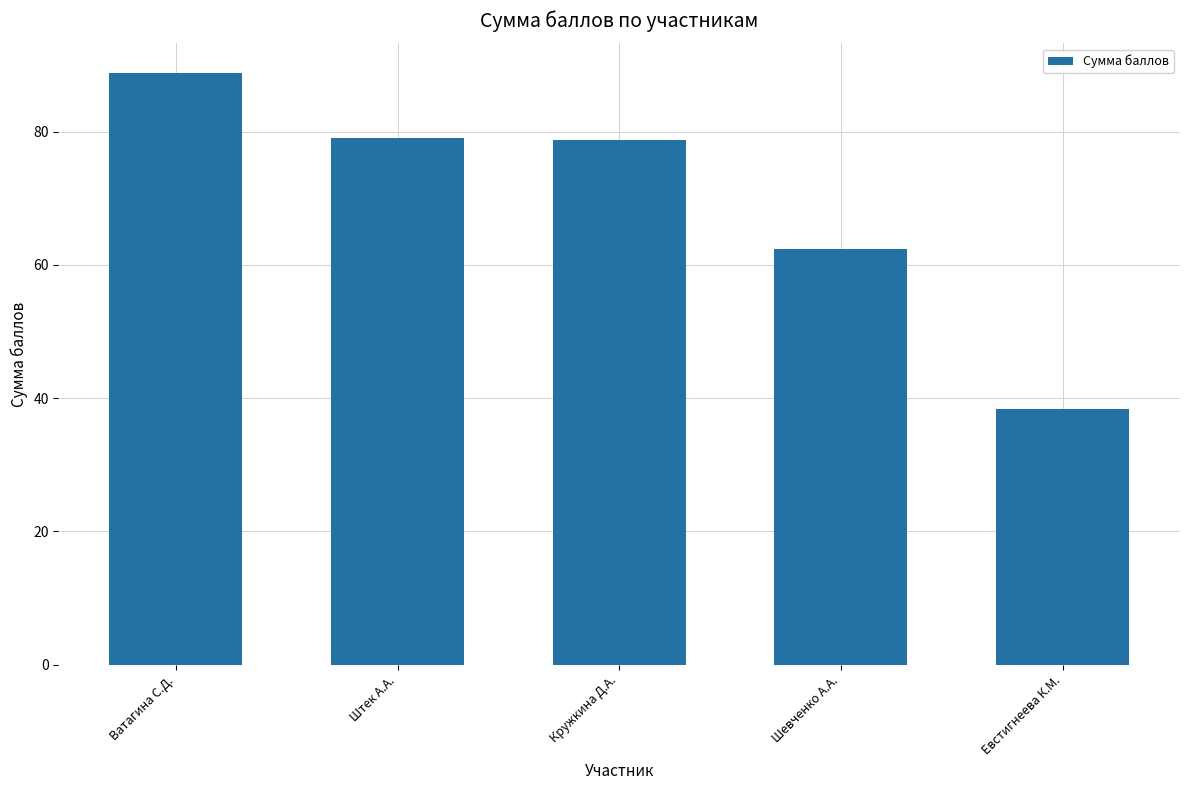

What is the greatest value displayed?

88.8